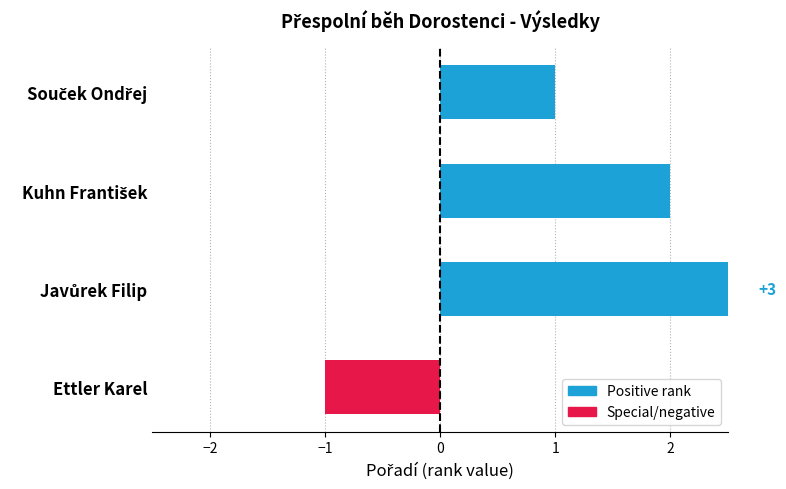

Count the number of data series in this chart.

1